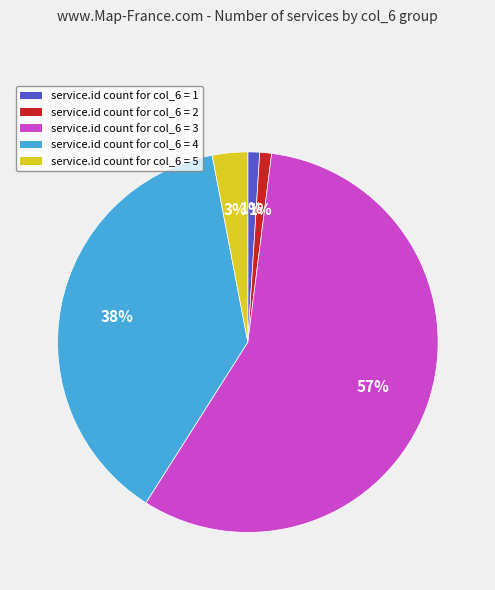

Is there any slice that represents more than half of the pie?

Yes